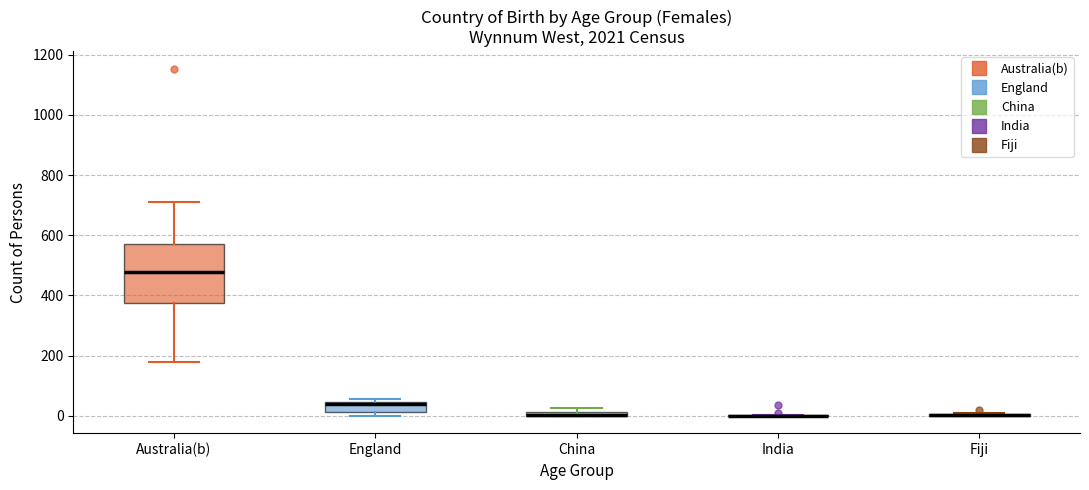

Comparing the boxes themselves (not the whiskers), which one is the tallest?

Australia(b)